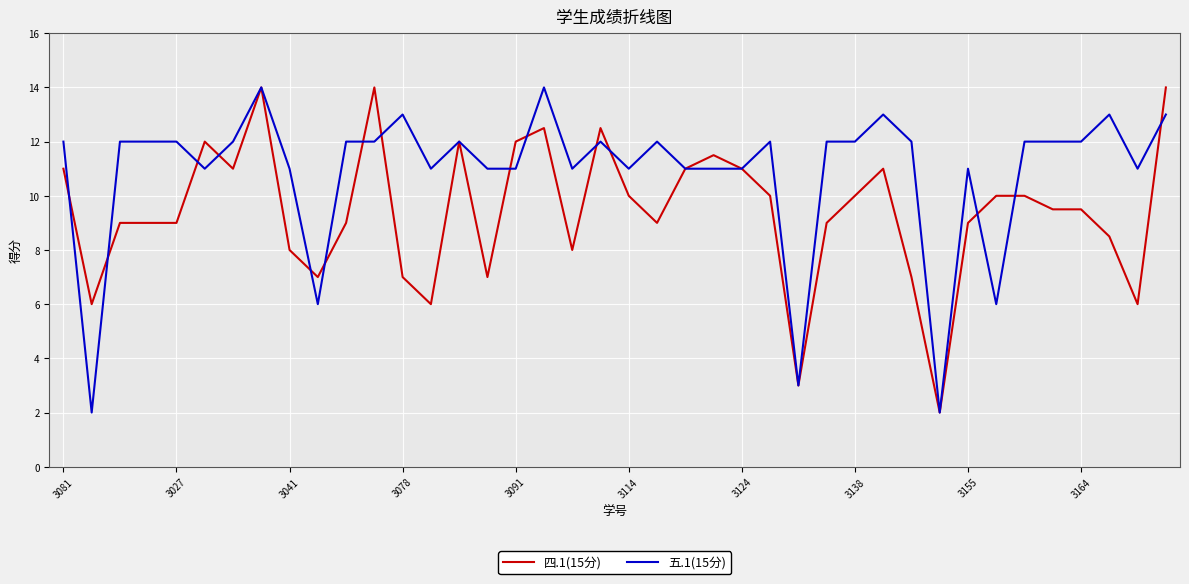

What is the minimum value shown in the chart?

2.0